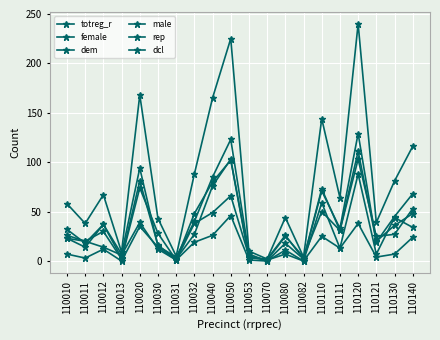

How many distinct data groups are displayed?

6